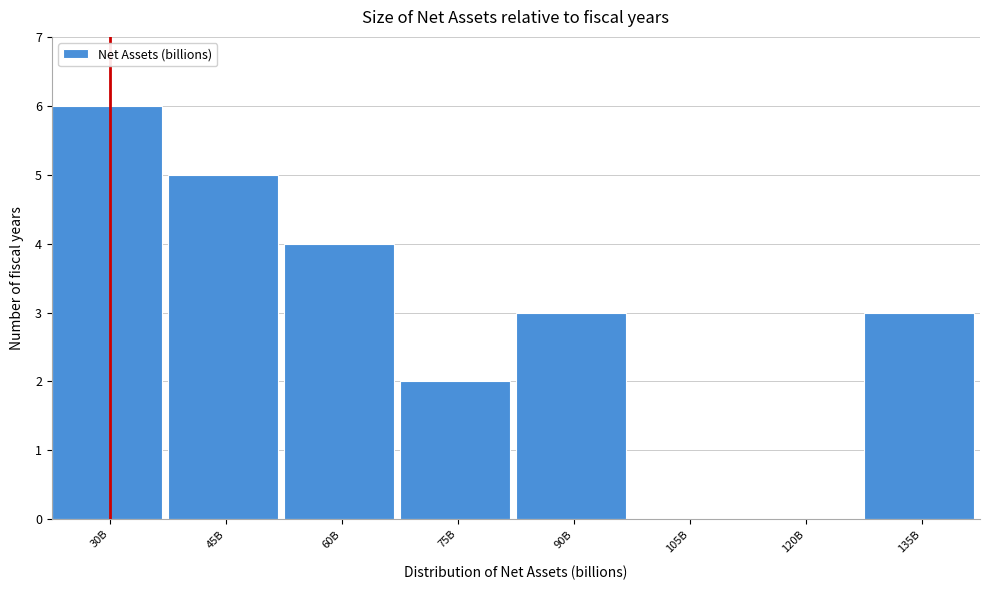

Reading left to right, list all the values displayed in this chart.

30B=6	45B=5	60B=4	75B=2	90B=3	105B=0	120B=0	135B=3